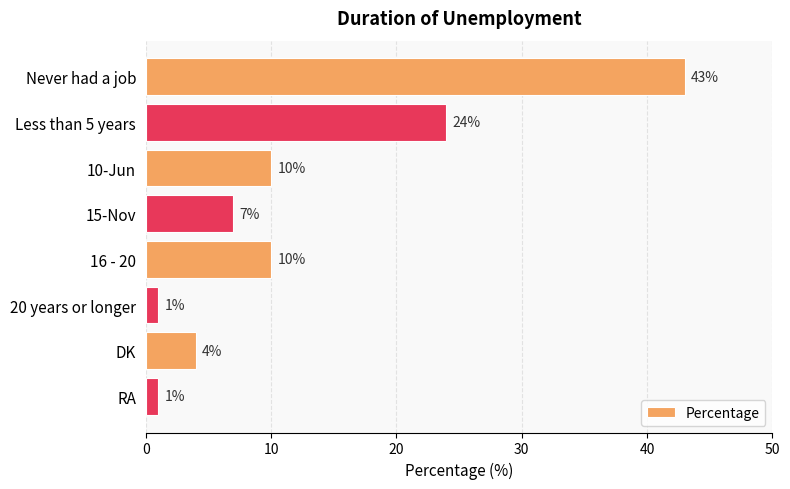

What value does the data have at DK, to the nearest 5?

5